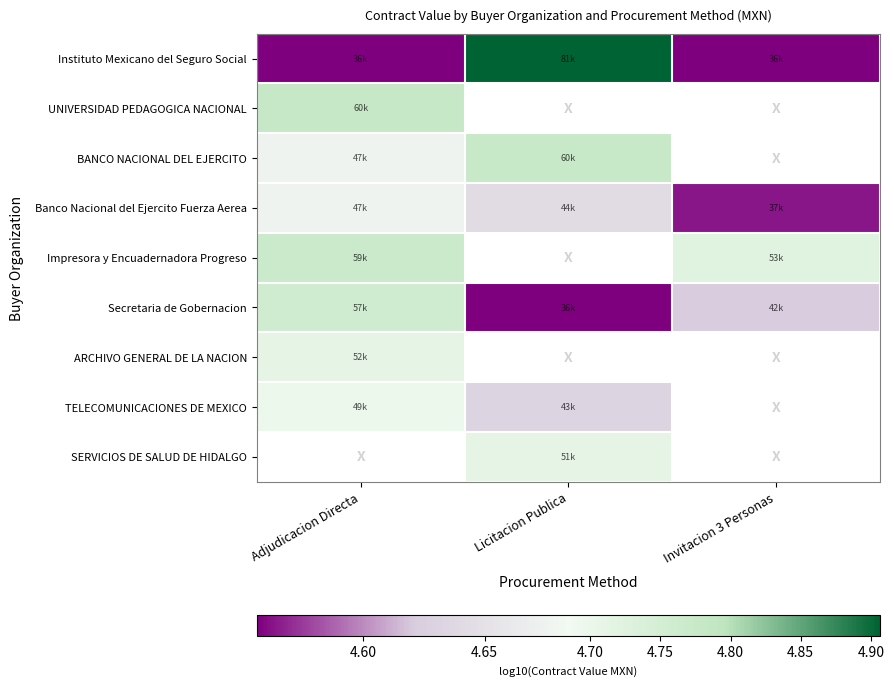

How many distinct data groups are displayed?

9